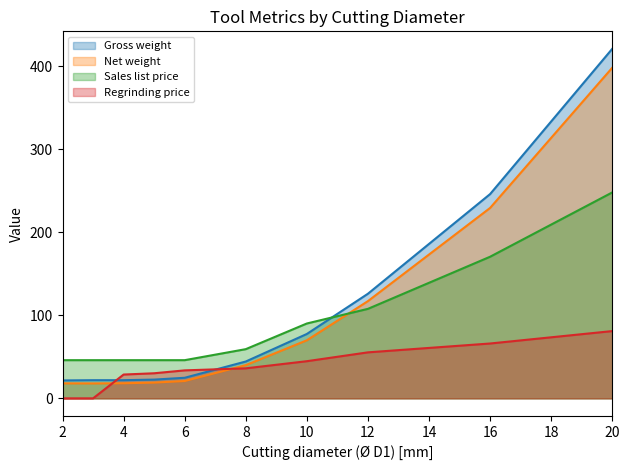

Count the number of data series in this chart.

4